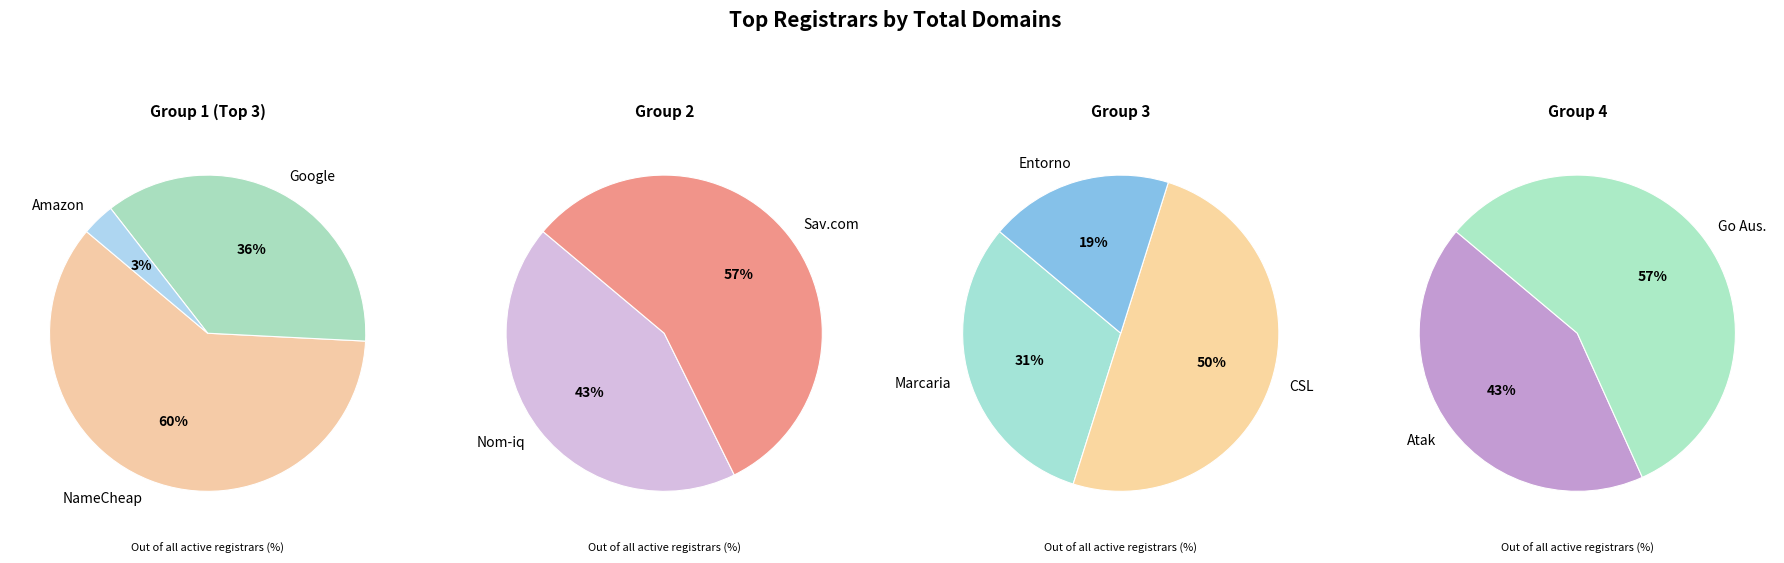

Approximately how many times larger is the value at Google Inc. compared to Go Australia Domains, LLC?

45.8